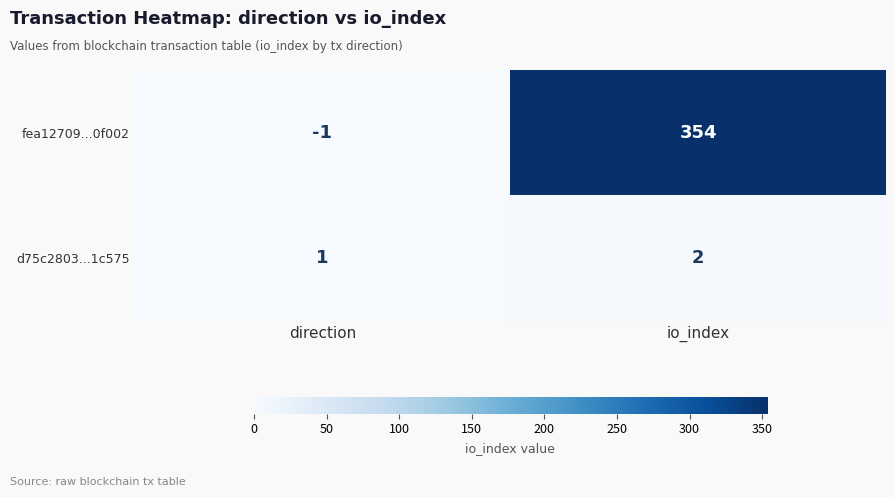

What is the sum of the d75c2803...1c575 values at io_index and direction?

3